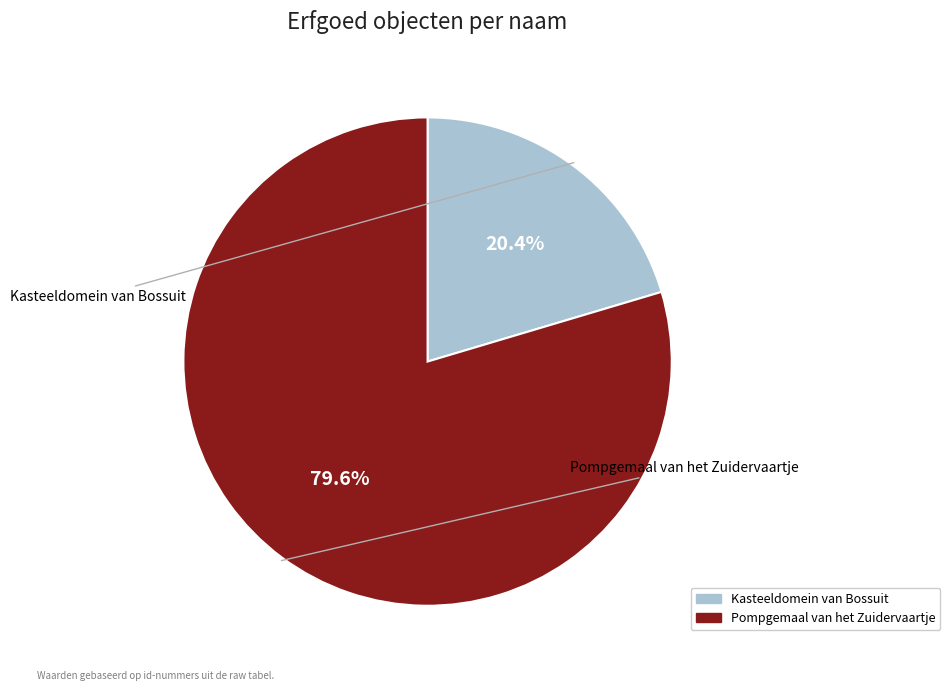

Is it true that Pompgemaal van het Zuidervaartje is 80% of the pie?

True